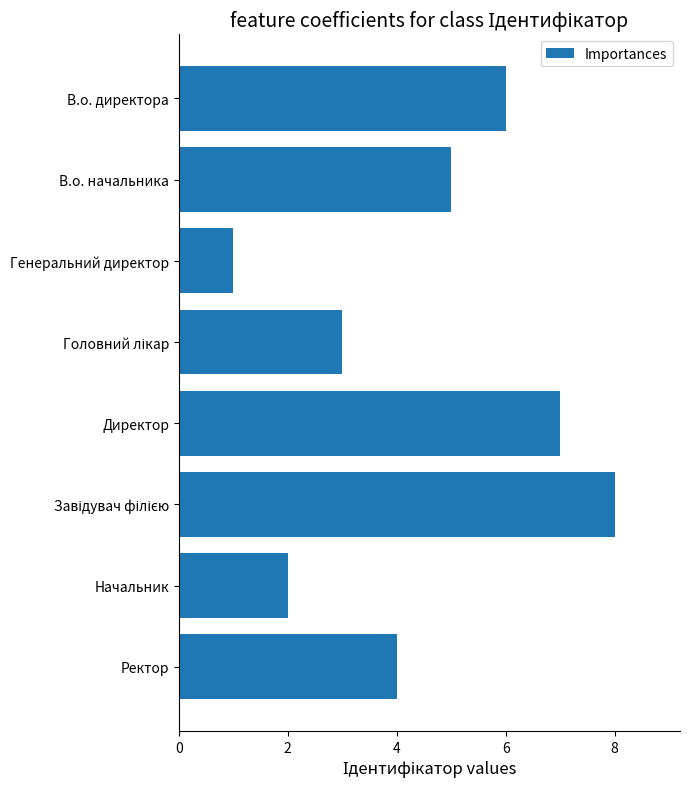

What is the minimum value shown in the chart?

1